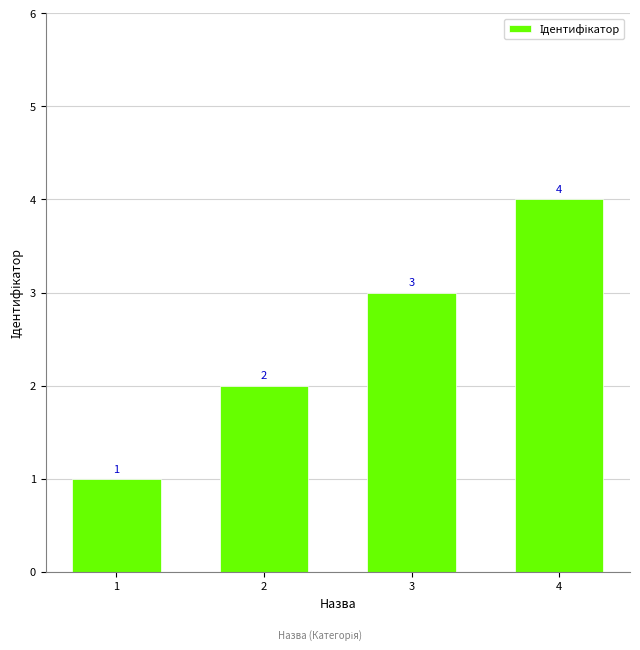

What is the value of the 2nd bar from the left?

2